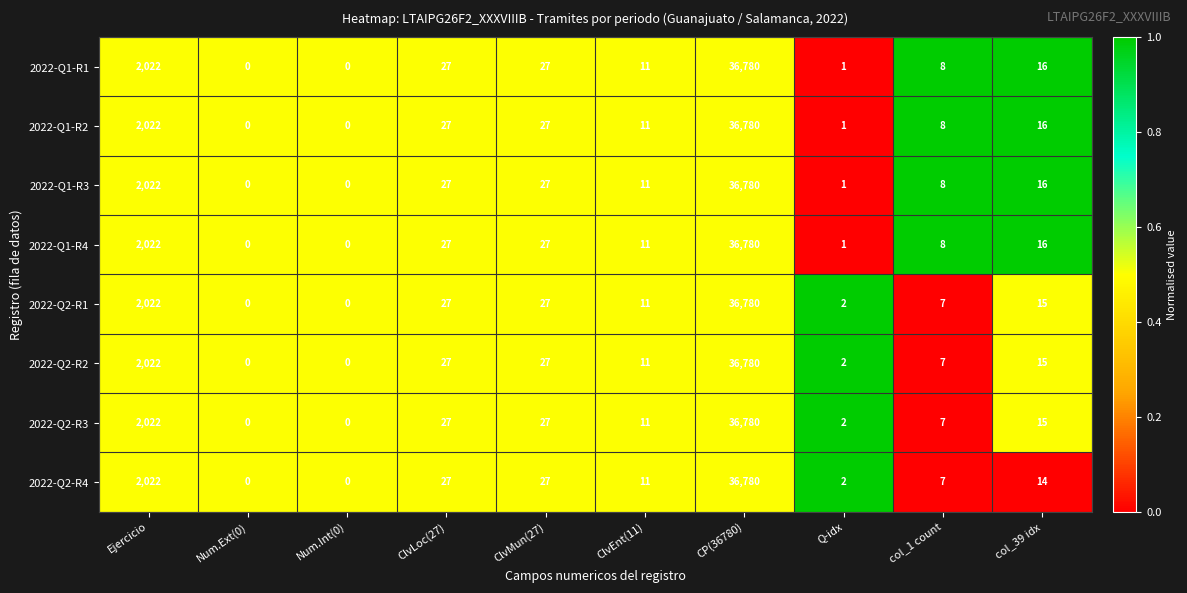

At which label is 2022-Q1-R4 closest to 18390?

Ejercicio